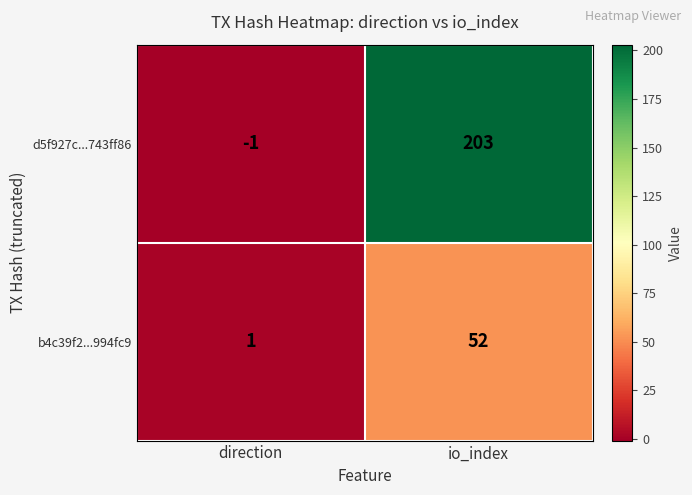

Which series changed the most between direction and io_index?

d5f927c...743ff86